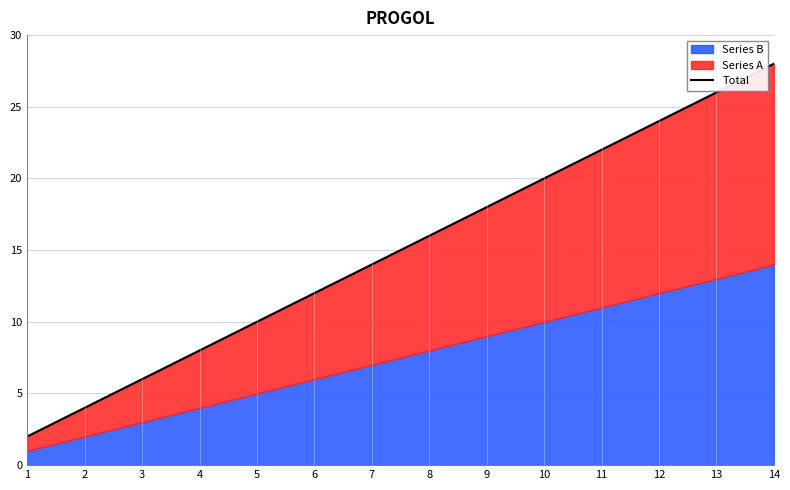

How many values exceed 16?

6